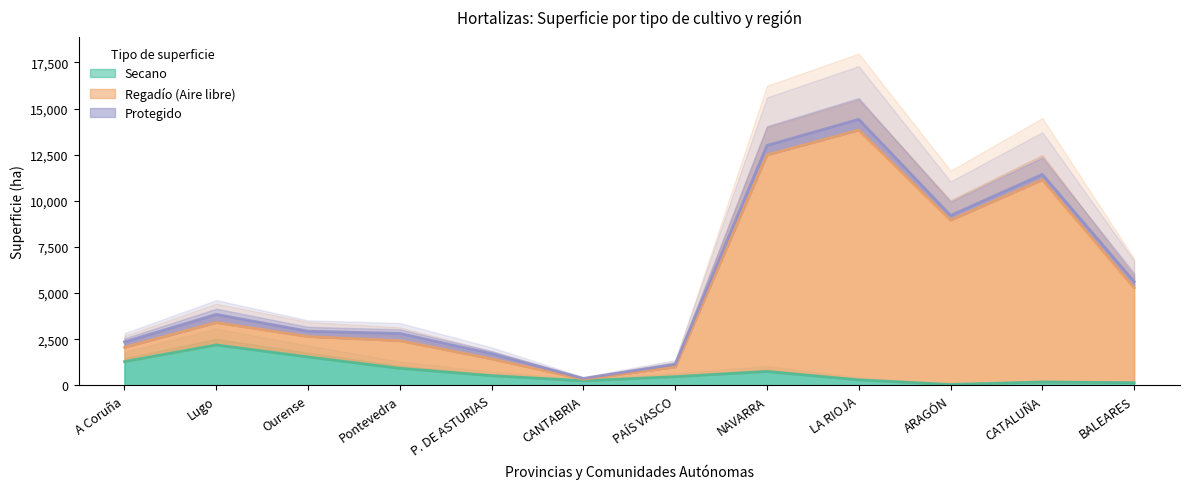

At which label does Secano reach its peak?

Lugo